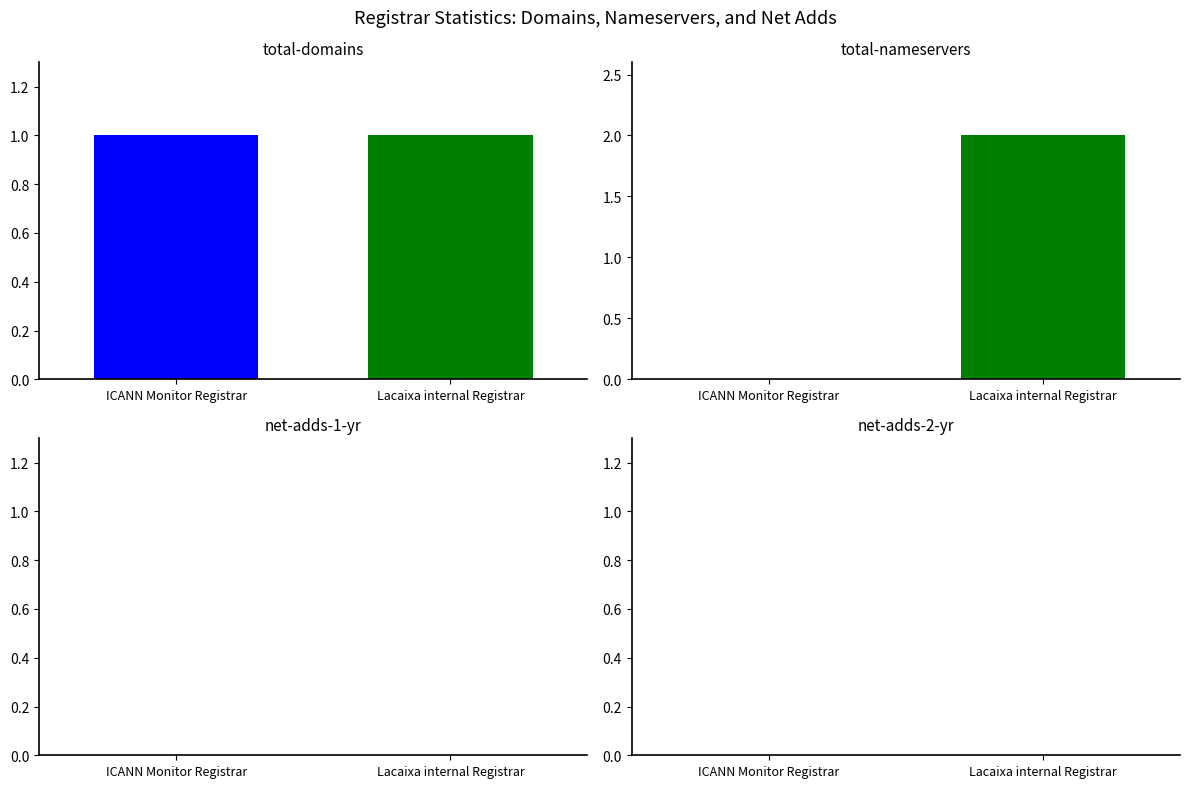

Does the chart contain any negative values?

No